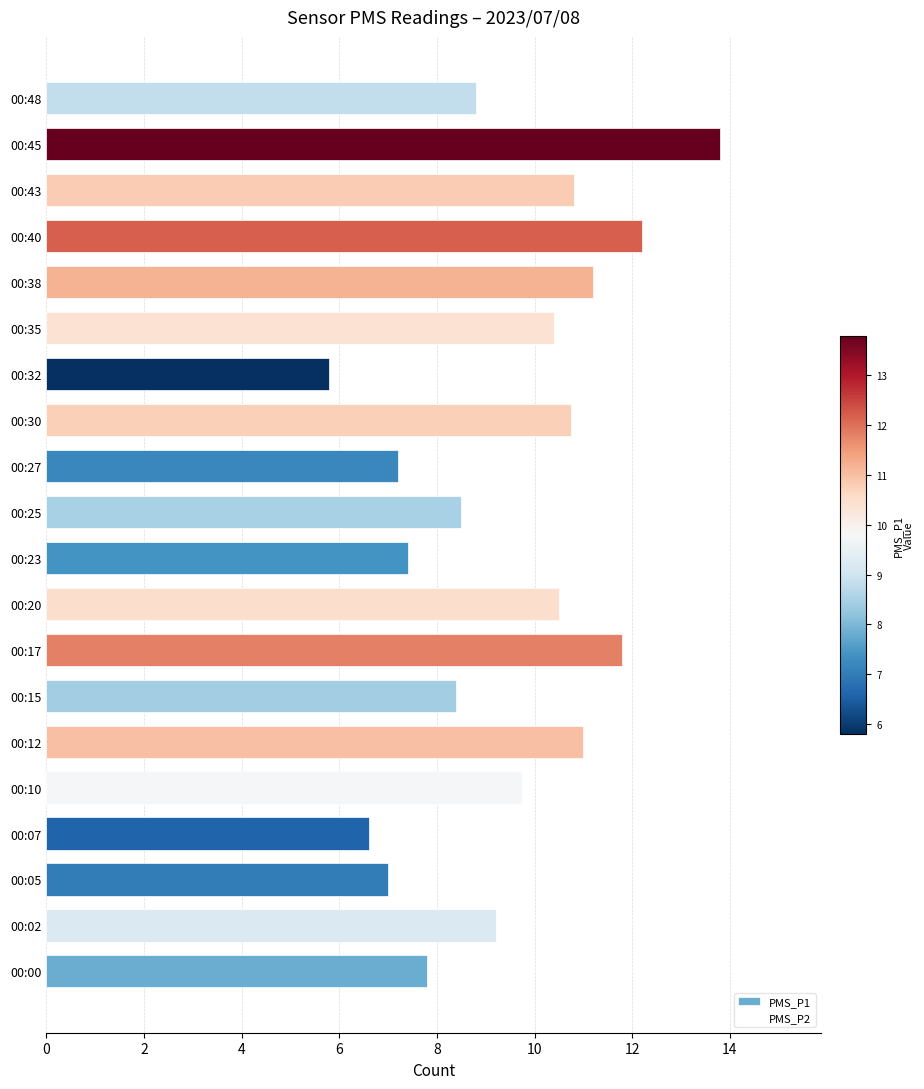

What is the sum of all values?

188.9